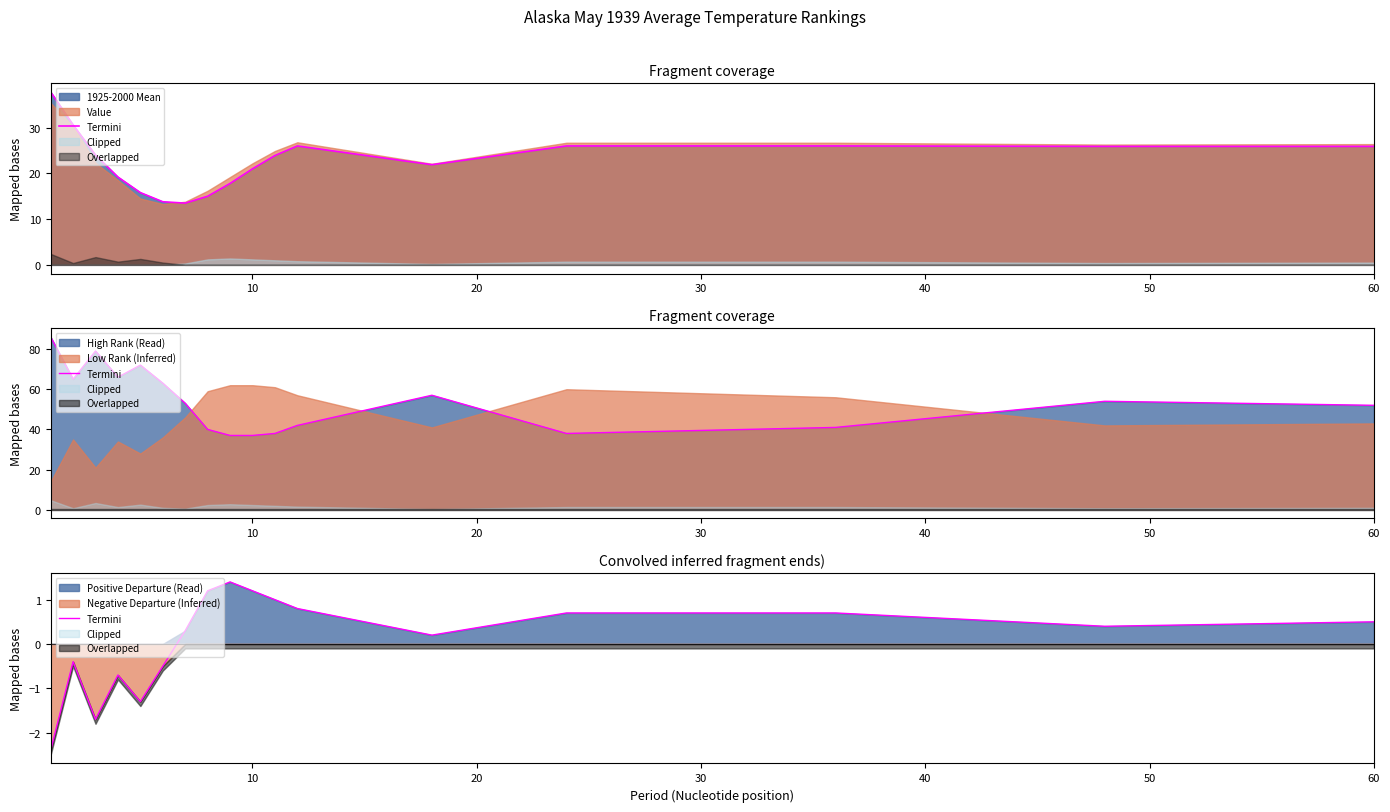

Reading left to right, extract all data points from this chart.

-2.4	-0.4	-1.7	-0.7	-1.3	-0.5	0.3	1.2	1.4	1.2	1.0	0.8	0.2	0.7	0.7	0.4	0.5